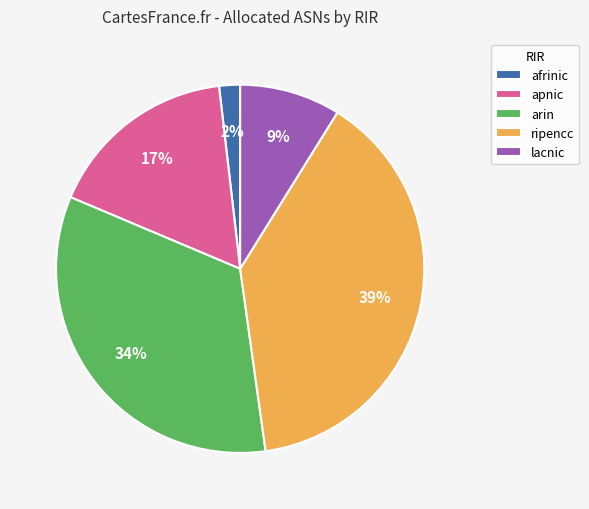

To the nearest percent, what is the difference between the lacnic and ripencc slice percentages?

30%